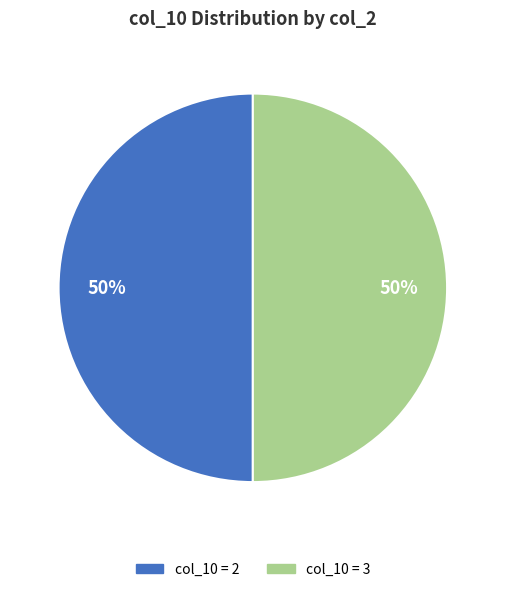

To the nearest percent, what is the average slice percentage?

50%